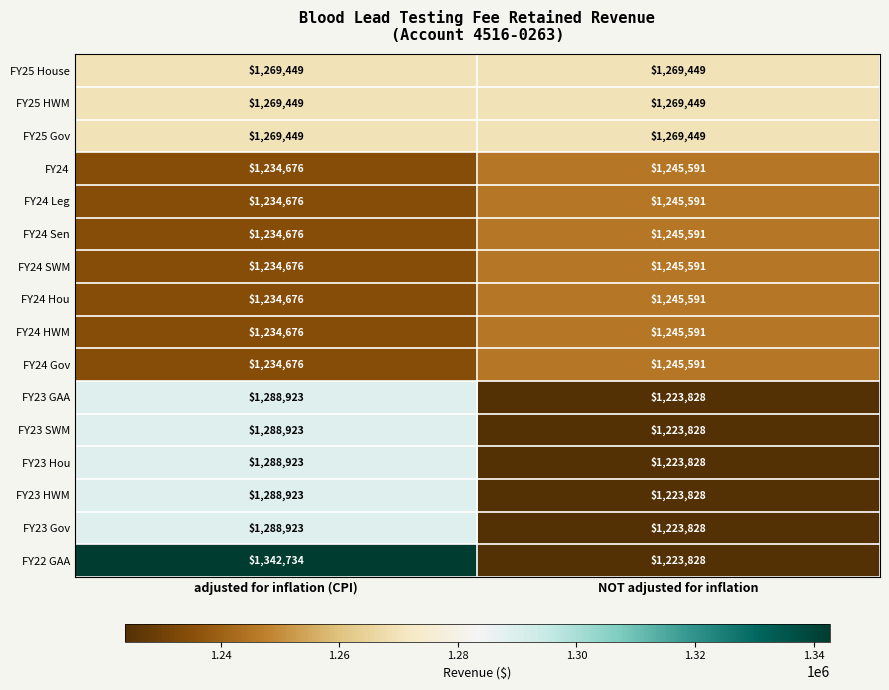

What is the minimum value shown in the chart?

1223828